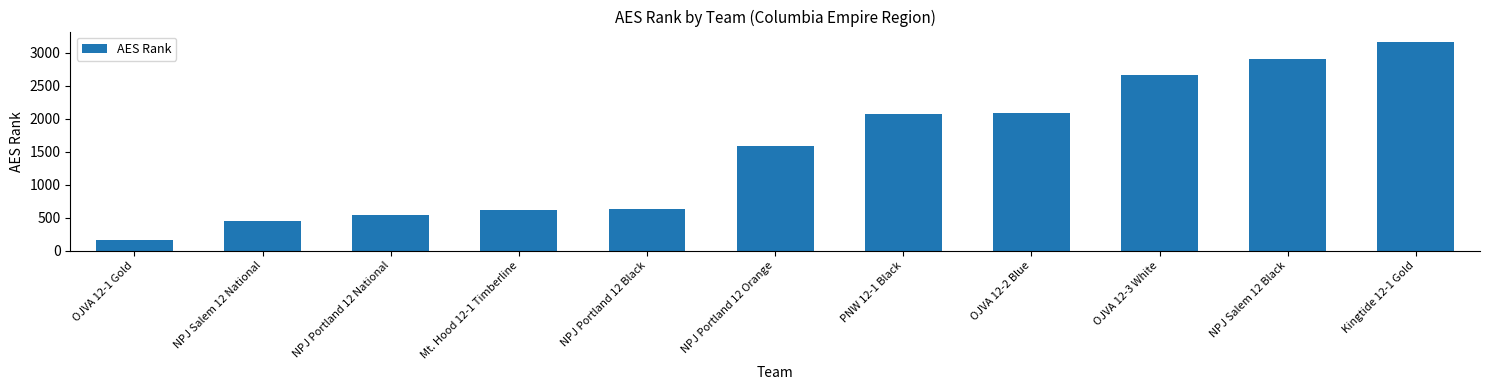

Reading left to right, transcribe all the data shown in this chart.

165	451	536	616	631	1586	2067	2081	2660	2909	3161